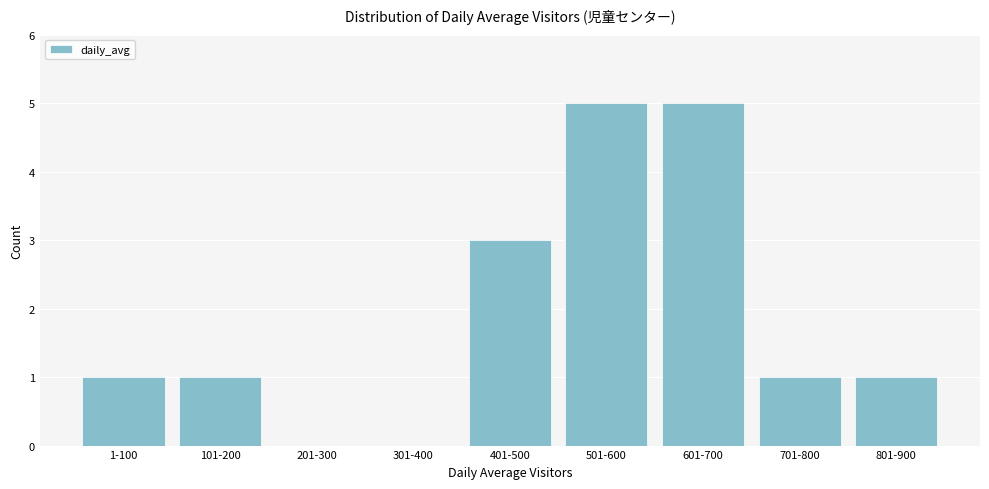

Reading left to right, extract all data points from this chart.

1-100=1	101-200=1	201-300=0	301-400=0	401-500=3	501-600=5	601-700=5	701-800=1	801-900=1